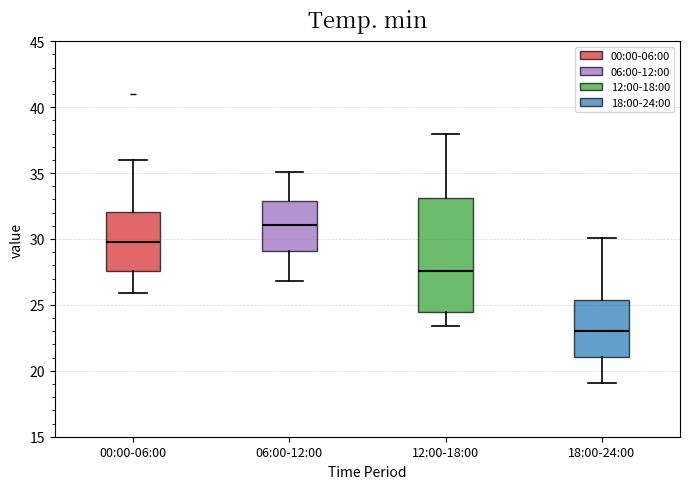

Which box is the tallest, from its lower edge to its upper edge?

12:00-18:00